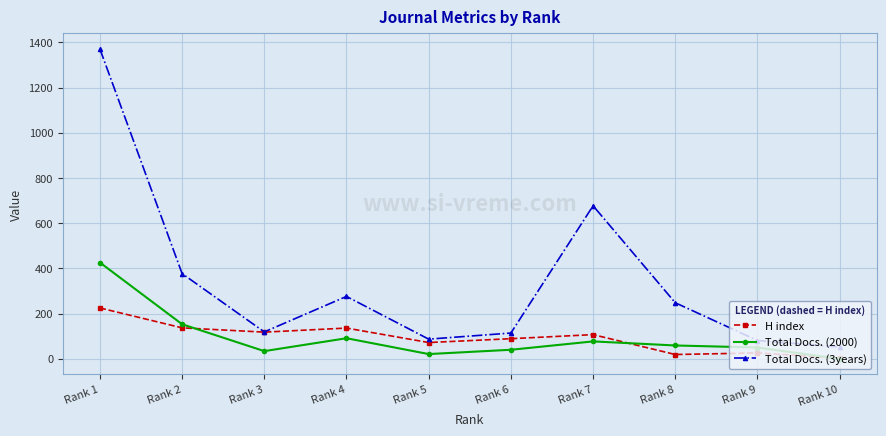

What is the sum of all Total Docs. (3years) values?

3402